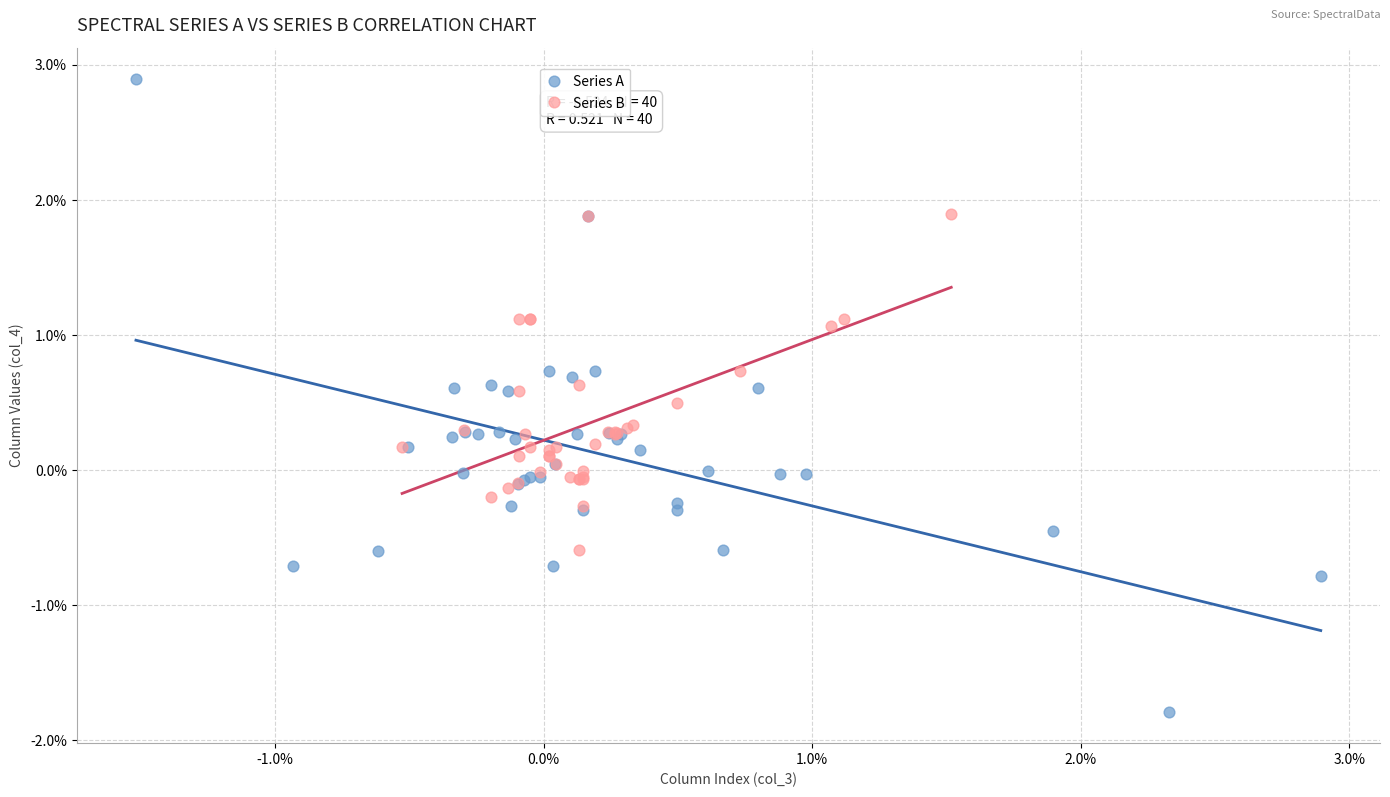

Which series reaches the maximum Y coordinate?

Series A